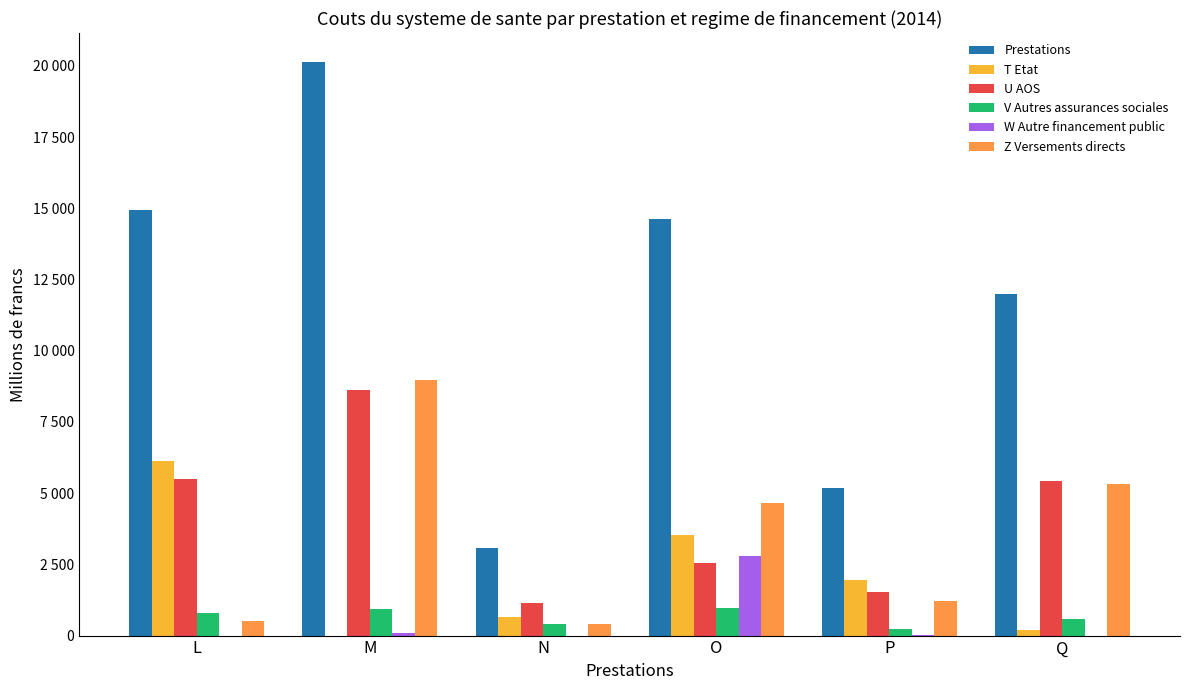

Are the bars grouped side by side (vs. stacked)?

Yes